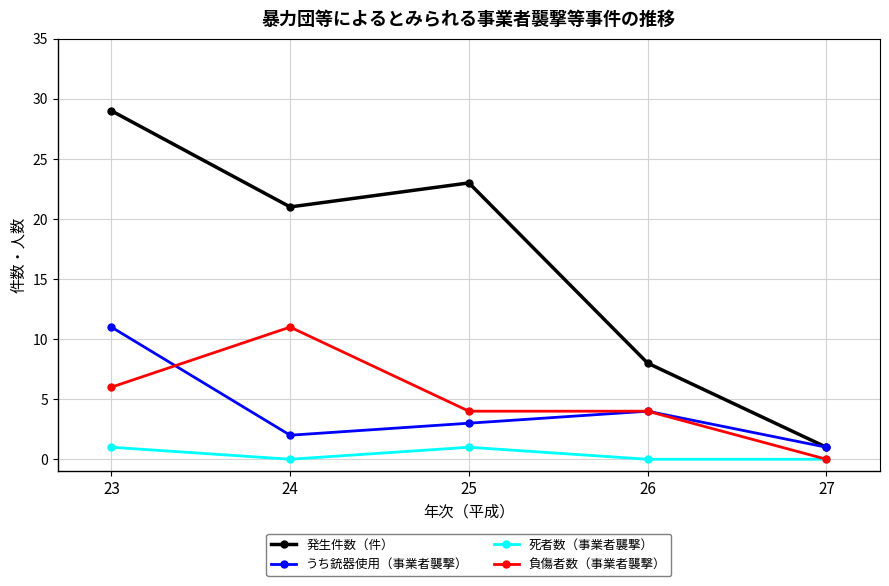

What is the total value across all series at 25?

31